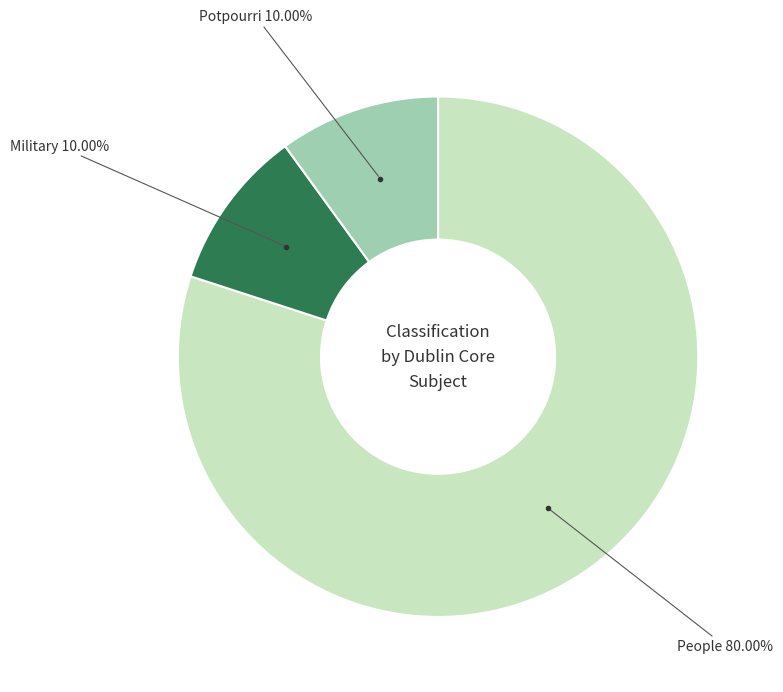

Is there any slice that represents more than half of the pie?

Yes